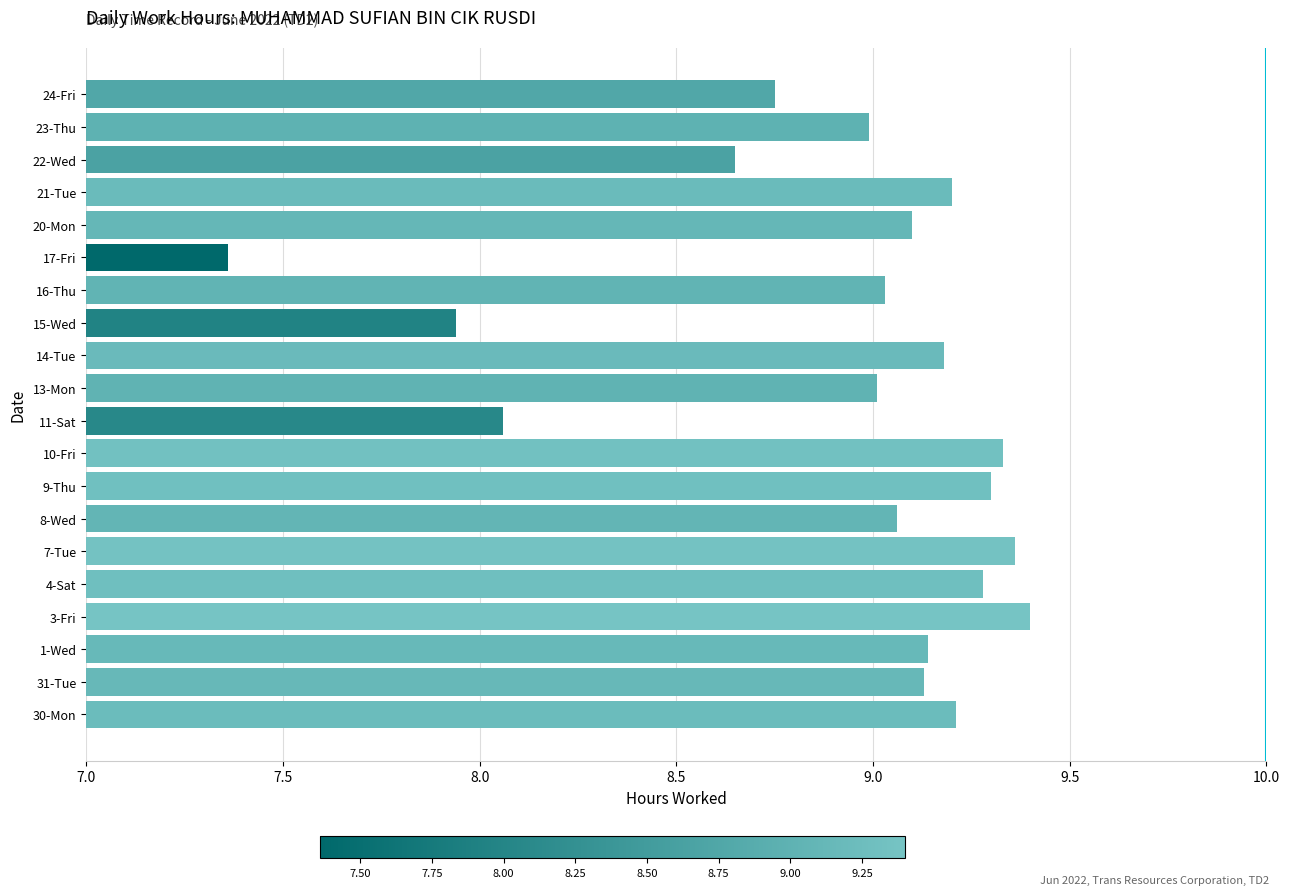

The value at 11-Sat is 13.3. True or false?

False